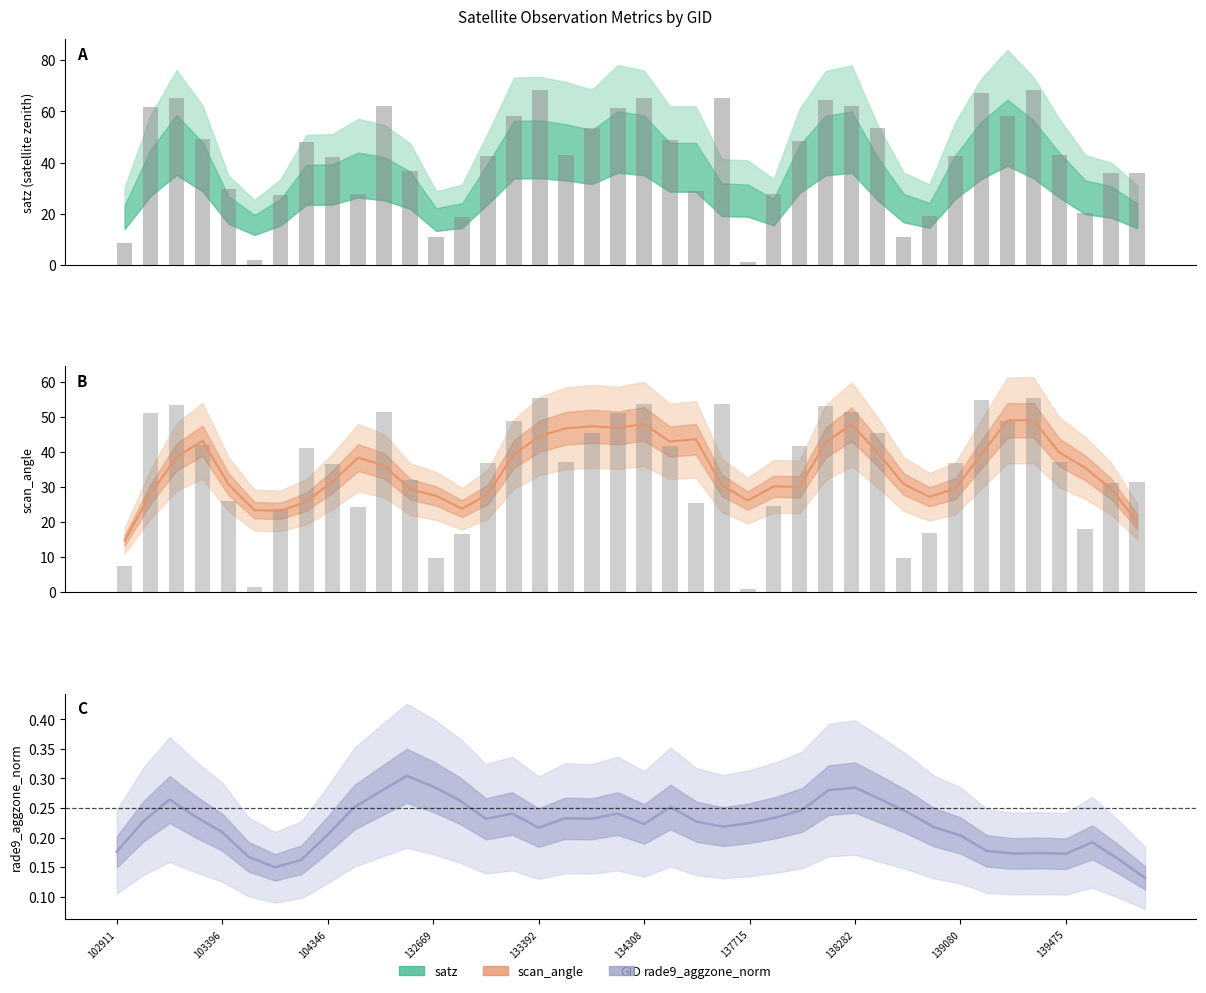

What is the spread (max minus min) of values at 139462?

12.9